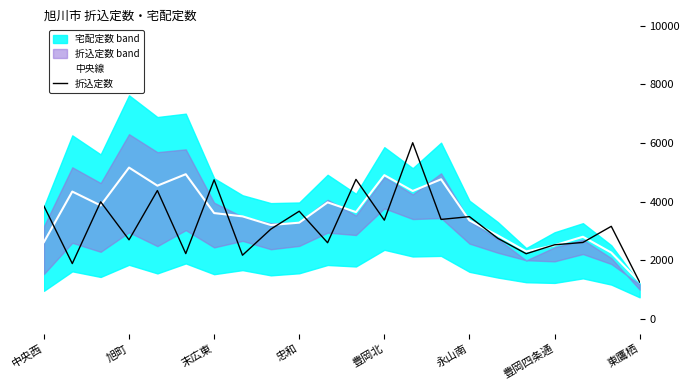

What is the highest value of the 折込定数 series?

6005.0